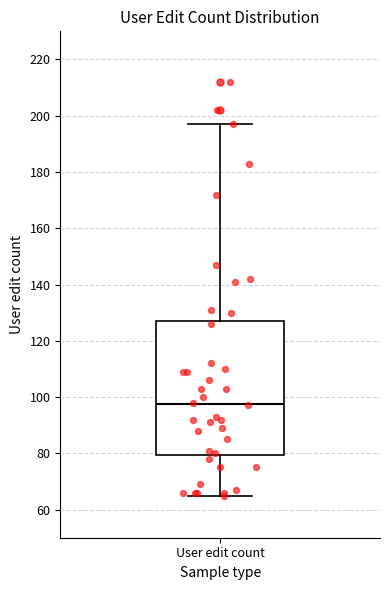

Read this box plot against the y-axis: the position of the median line, the range covered by the box, and the ends of both whiskers. The values are not printed on the chart, so give them approximately, as read against the axis.

median 98, box 80 to 128, whiskers 66 to 198